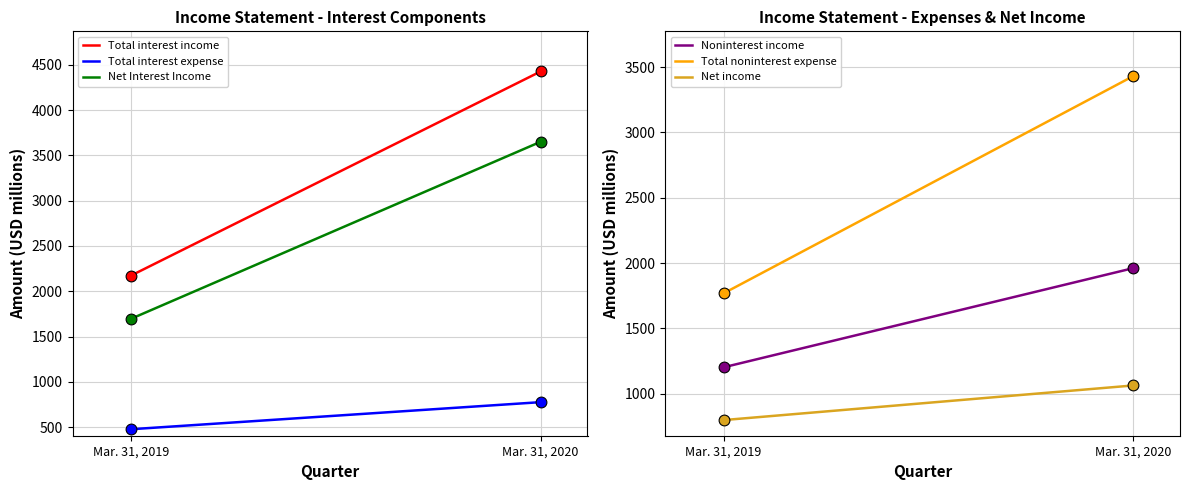

Is the value of Noninterest income at Mar. 31, 2019 greater than the value of Net income at Mar. 31, 2020?

Yes